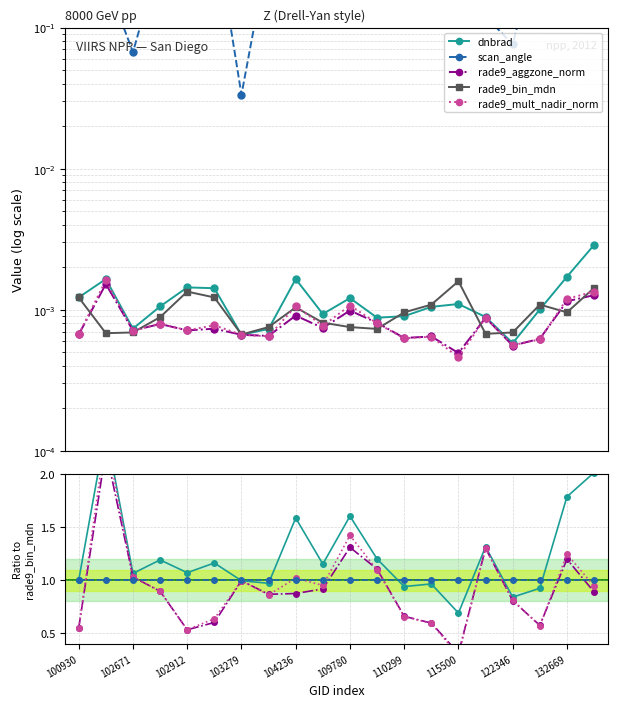

What is the difference between the highest and lowest values at 19?

2.0